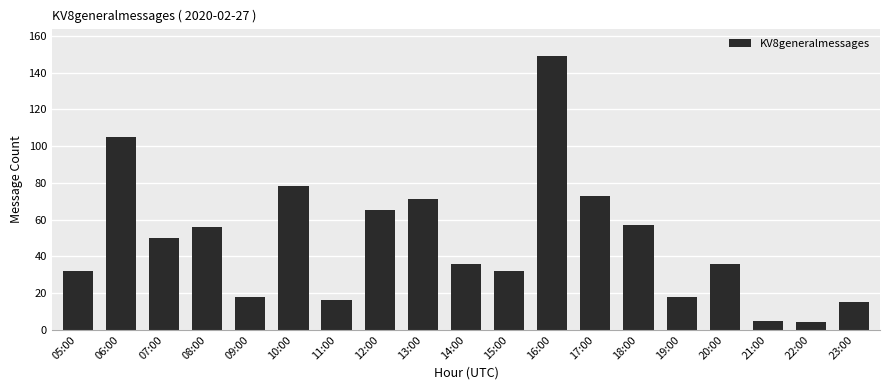

Does the chart contain any negative values?

No